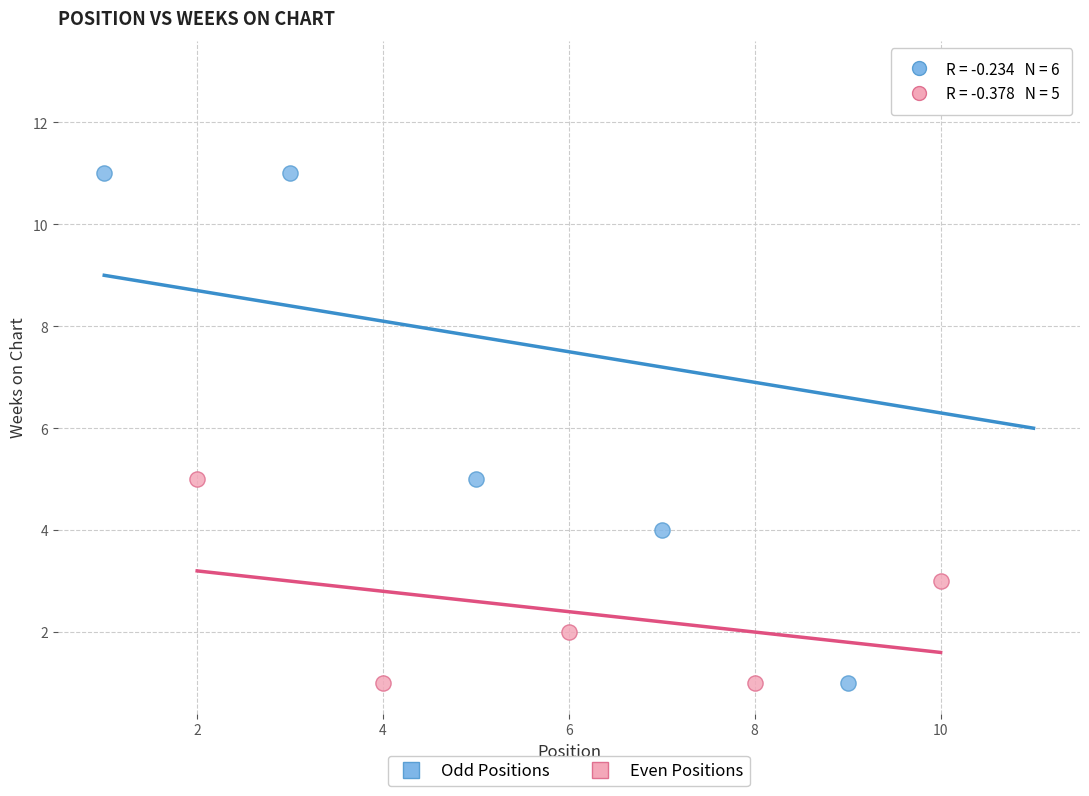

Which series contains the highest Y value?

Odd Positions